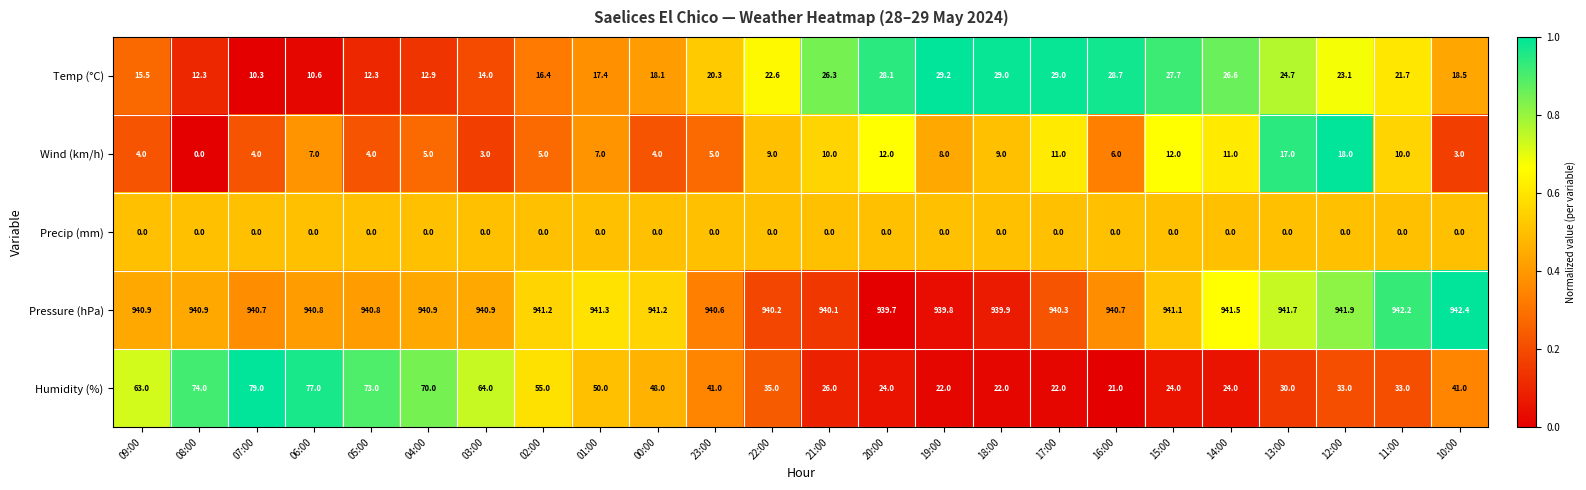

What value does the Pressure (hPa) series have at 15:00?

941.1